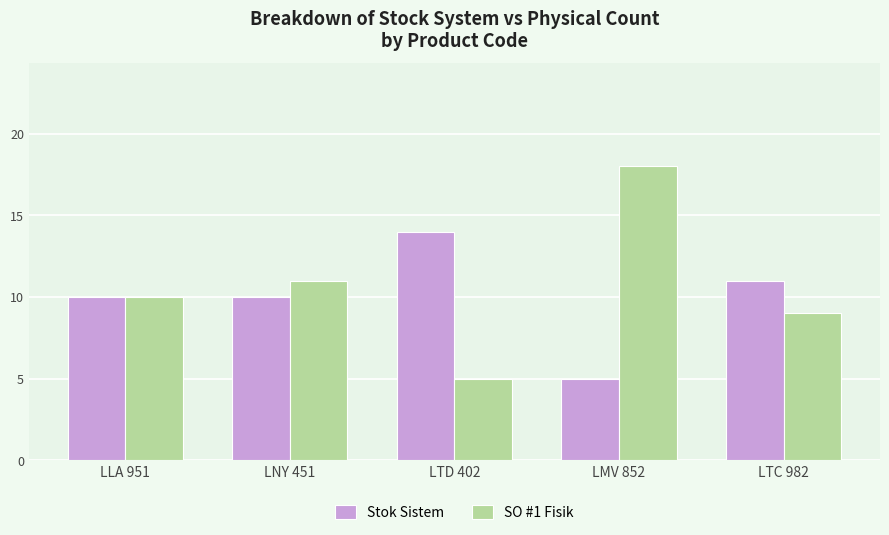

Are the bars horizontal?

No